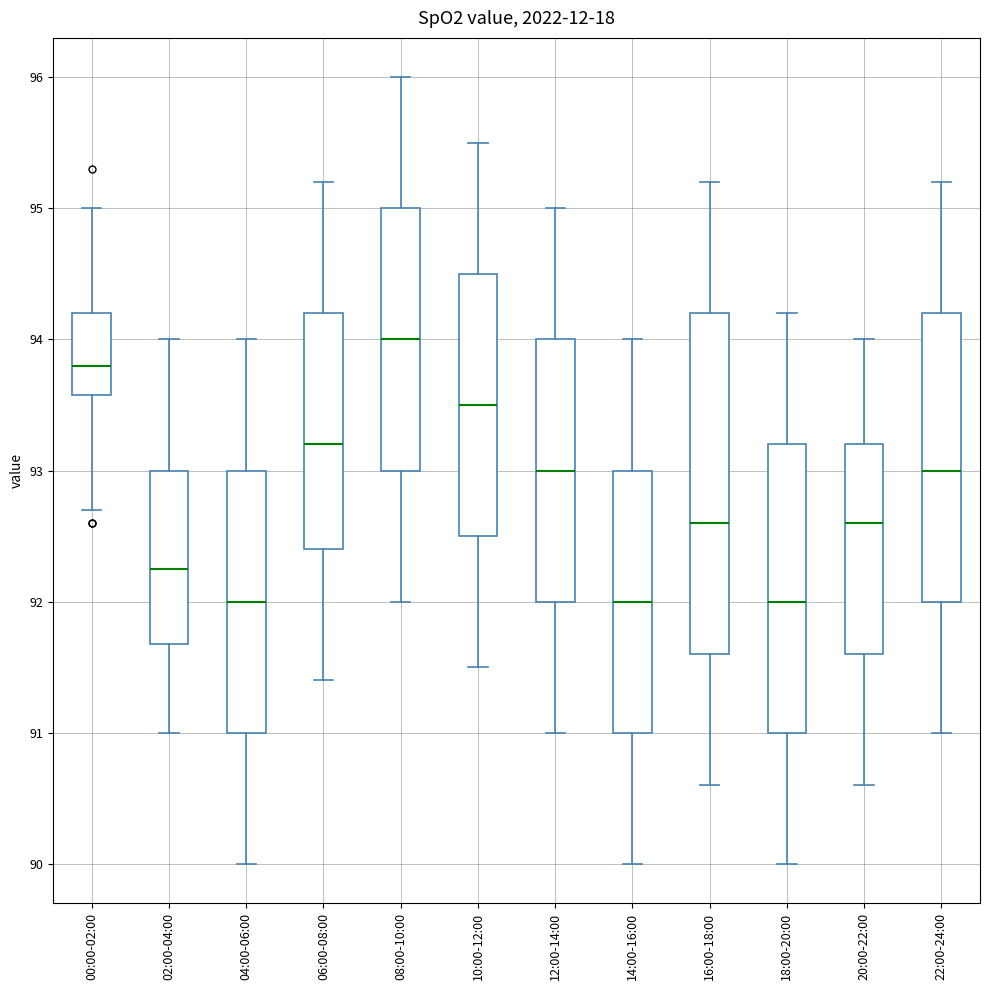

Reading left to right, transcribe this box plot: for each box, give where its median line is, the range the box spans, and where its two whiskers end, as read against the y-axis. The values are not printed on the chart, so give them approximately, as read against the axis.

00:00-02:00: median 93.8, box 93.6 to 94.2, whiskers 92.7 to 95.0
02:00-04:00: median 92.3, box 91.7 to 93.0, whiskers 91.0 to 94.0
04:00-06:00: median 92.0, box 91.0 to 93.0, whiskers 90.0 to 94.0
06:00-08:00: median 93.2, box 92.4 to 94.2, whiskers 91.4 to 95.2
08:00-10:00: median 94.0, box 93.0 to 95.0, whiskers 92.0 to 96.0
10:00-12:00: median 93.5, box 92.5 to 94.5, whiskers 91.5 to 95.5
12:00-14:00: median 93.0, box 92.0 to 94.0, whiskers 91.0 to 95.0
14:00-16:00: median 92.0, box 91.0 to 93.0, whiskers 90.0 to 94.0
16:00-18:00: median 92.6, box 91.6 to 94.2, whiskers 90.6 to 95.2
18:00-20:00: median 92.0, box 91.0 to 93.2, whiskers 90.0 to 94.2
20:00-22:00: median 92.6, box 91.6 to 93.2, whiskers 90.6 to 94.0
22:00-24:00: median 93.0, box 92.0 to 94.2, whiskers 91.0 to 95.2